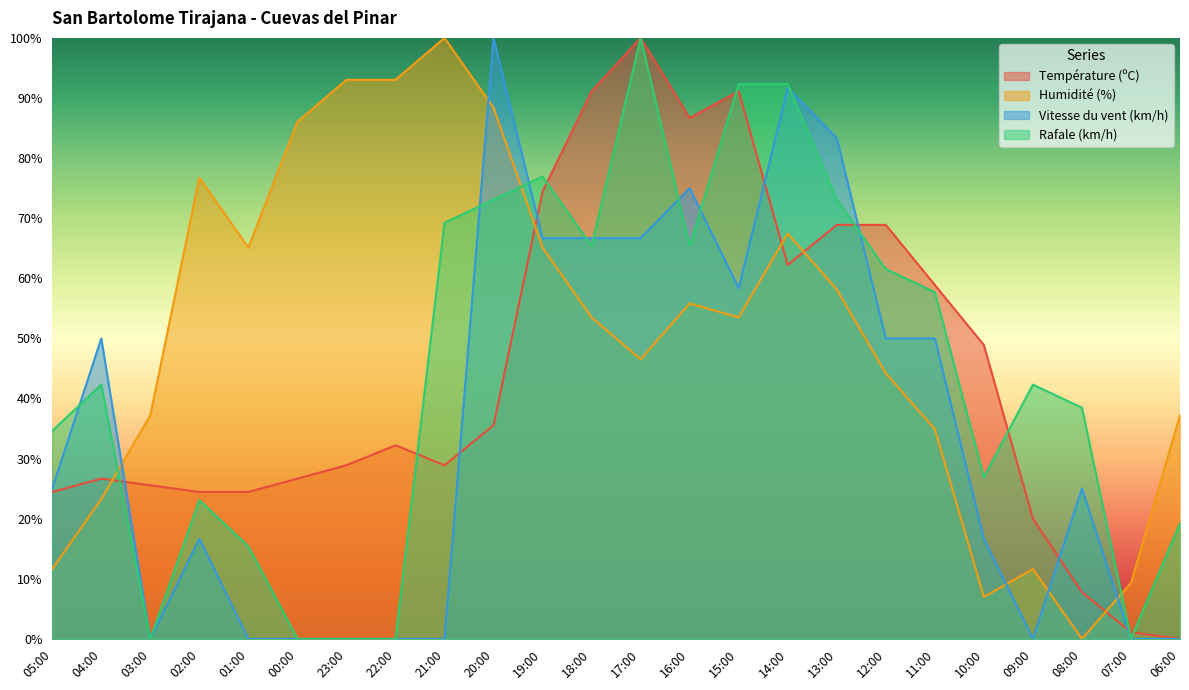

What is the label of the 13th point from the right?

18:00